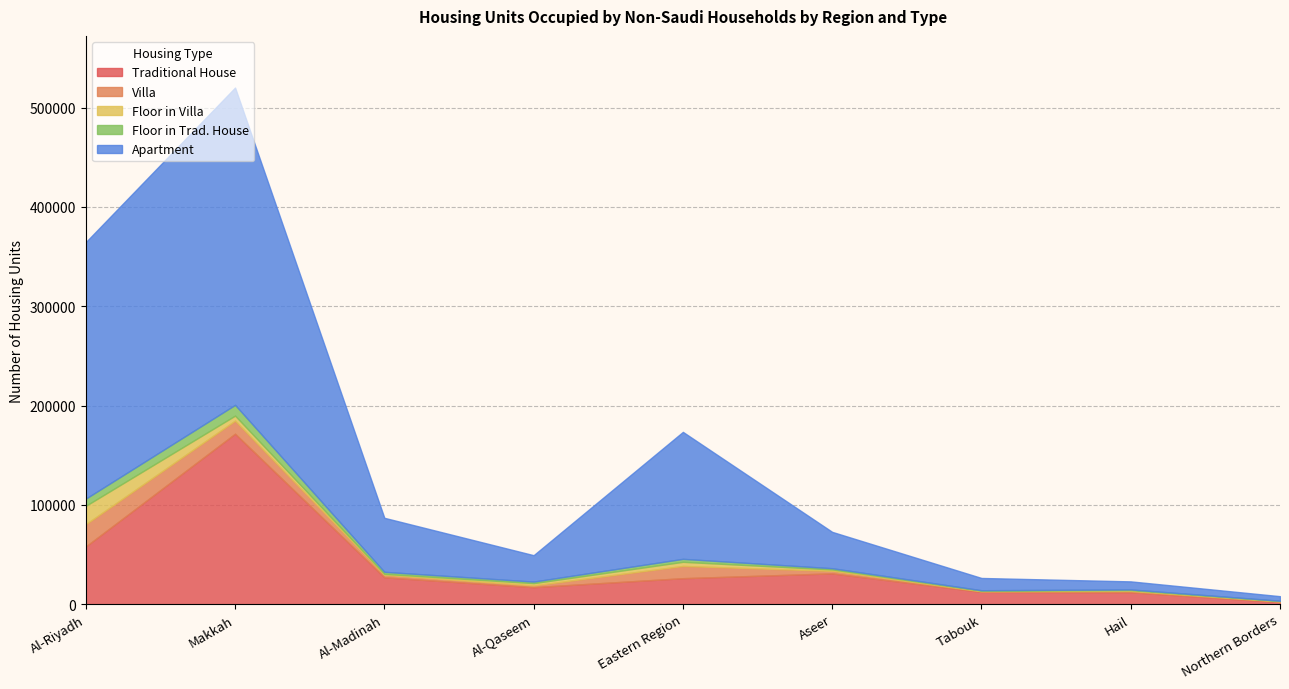

Is it true that Villa equals 734 at Aseer?

False